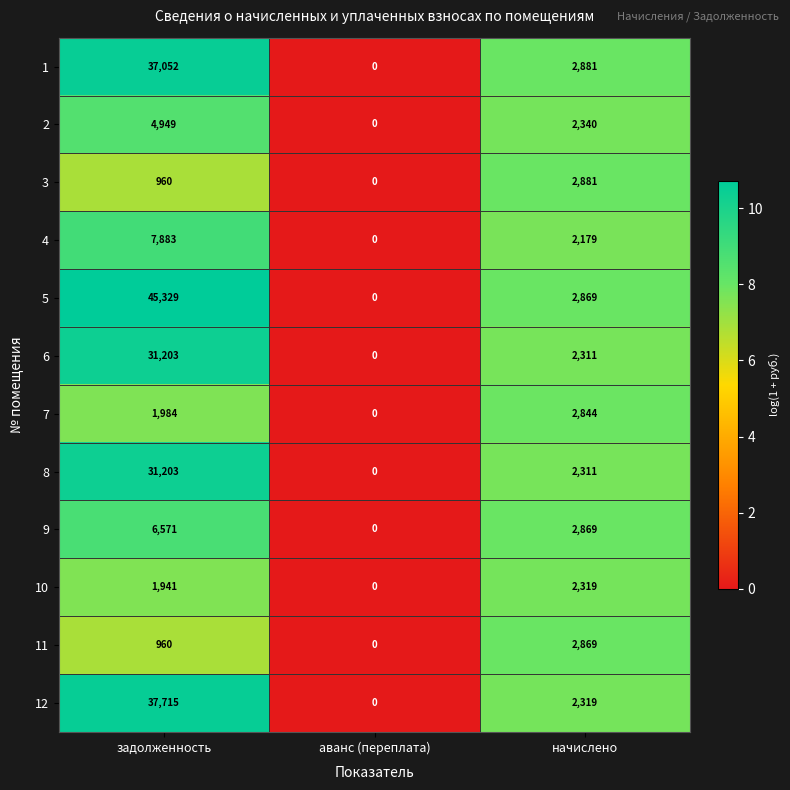

Which series has the largest total across all categories?

5